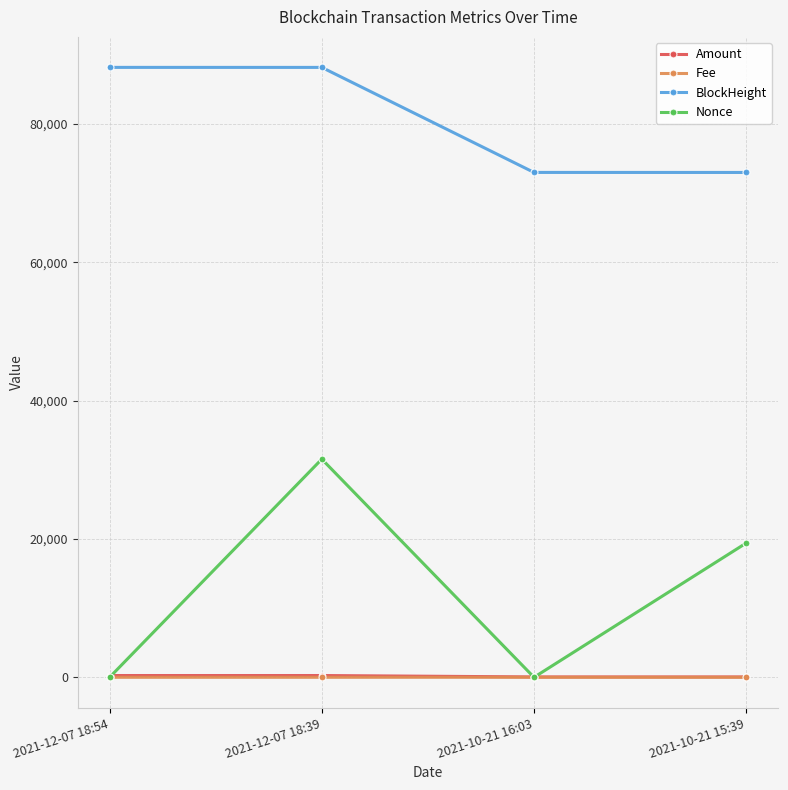

How many values in the BlockHeight series are below 88176?

2